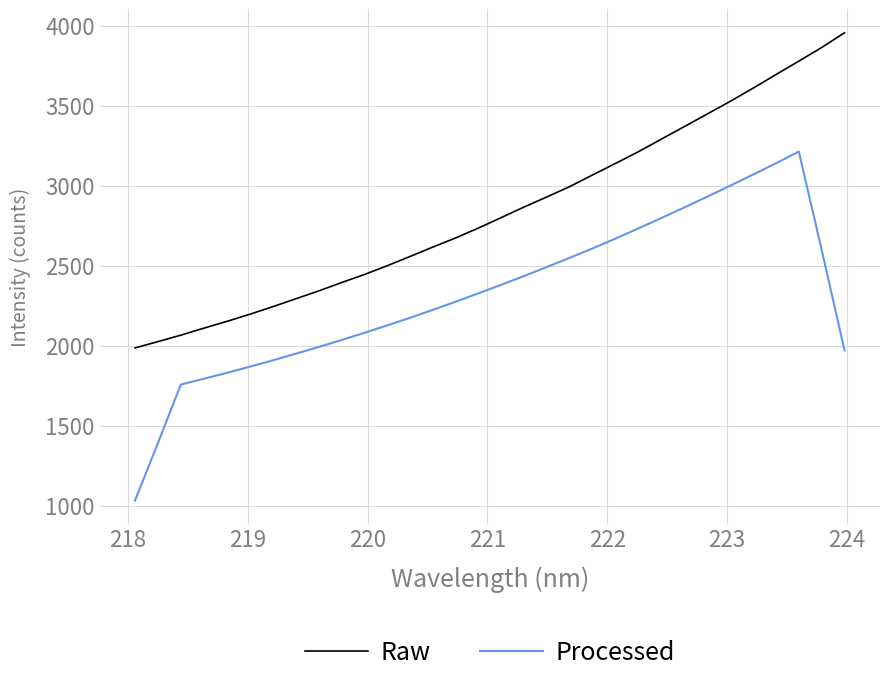

What is the lowest value of the Raw series?

1986.8